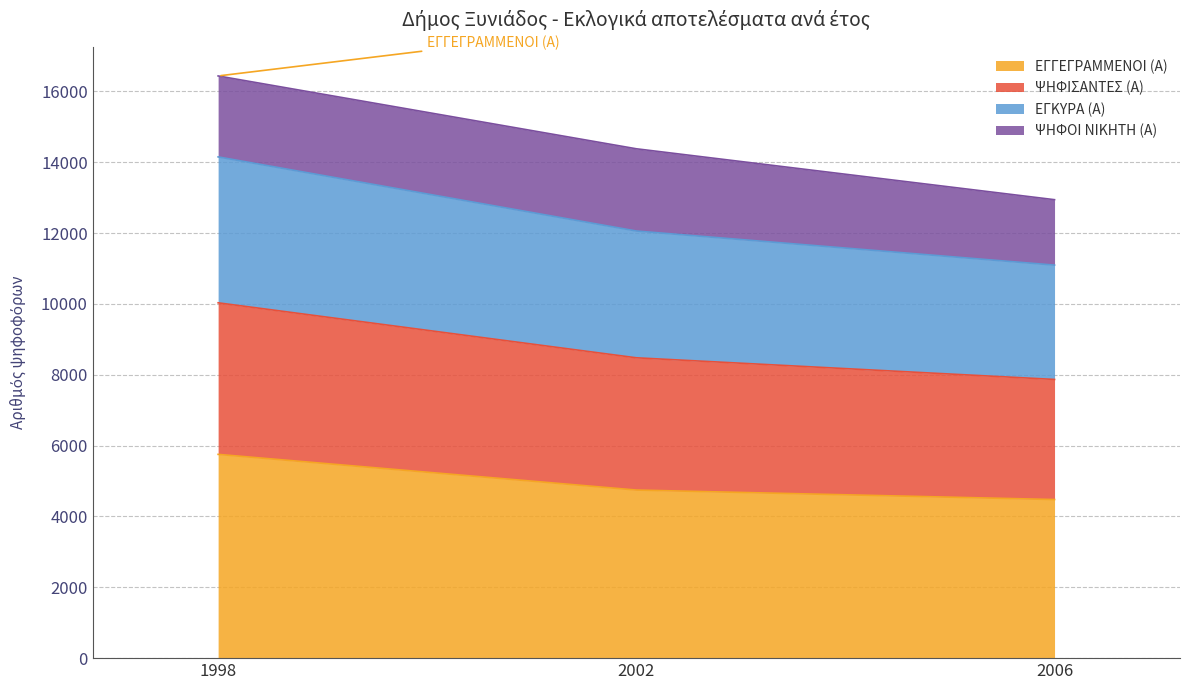

At which category is the sum across all series the highest?

1998